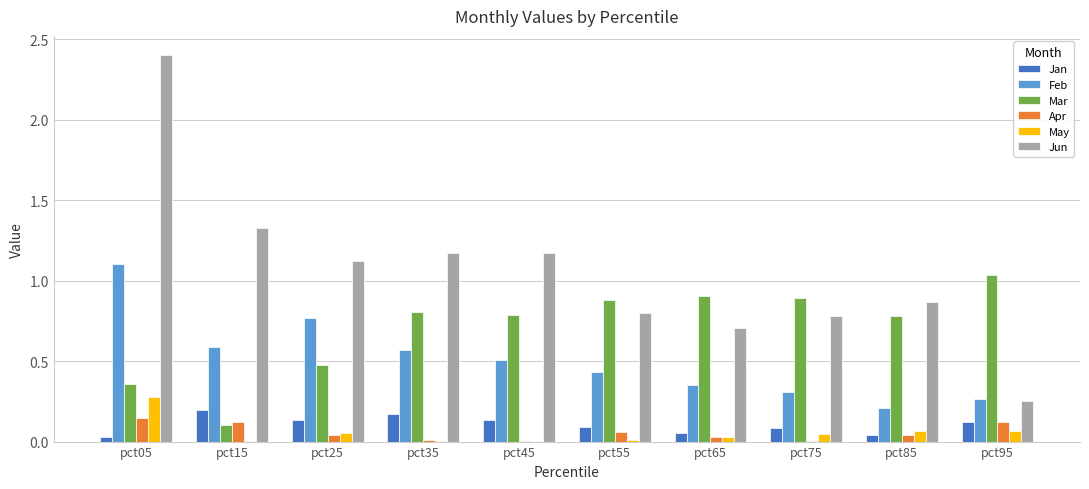

Which series has the widest spread of values?

Jun